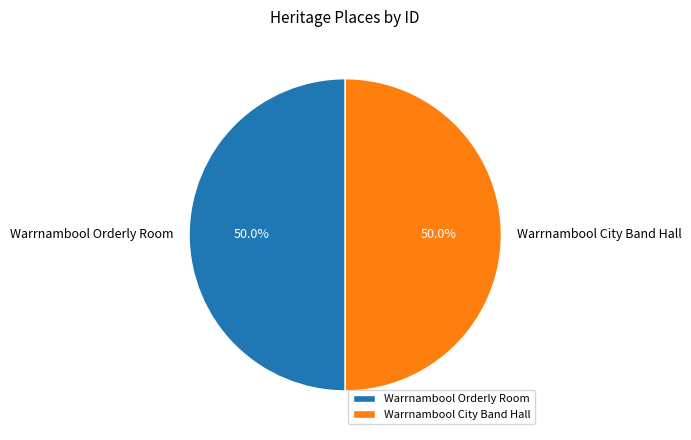

The Warrnambool Orderly Room slice represents 37% of the pie. True or false?

False